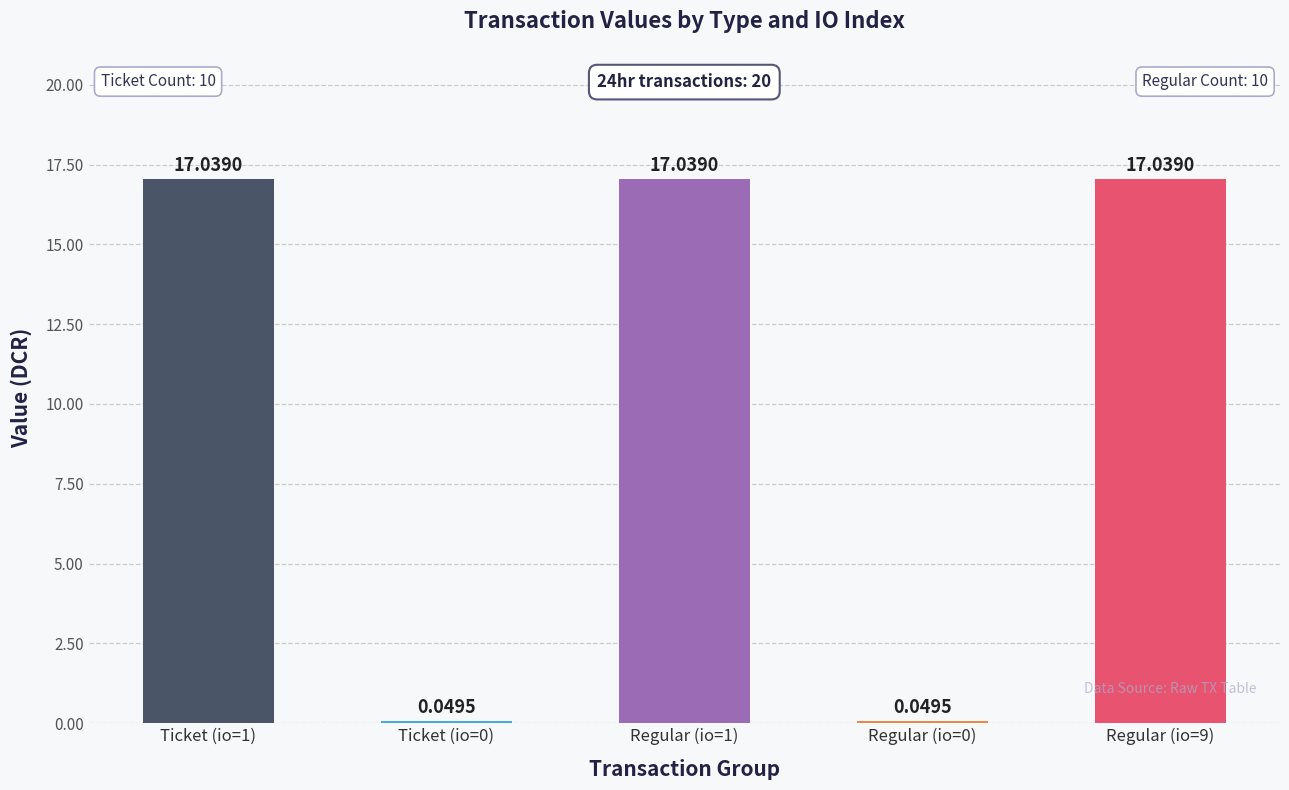

What is the sum of all values?

51.2